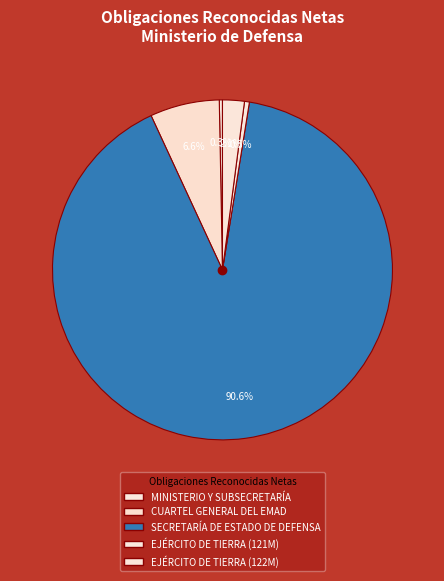

Which has a higher value, EJÉRCITO DE TIERRA (122M) or MINISTERIO Y SUBSECRETARÍA?

EJÉRCITO DE TIERRA (122M)